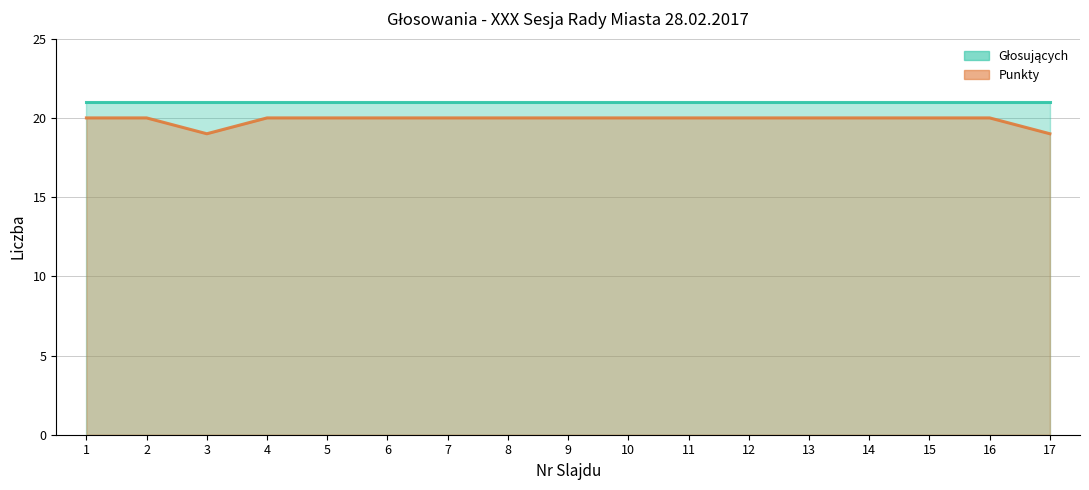

What is the difference between the values at 3 and 15?

1